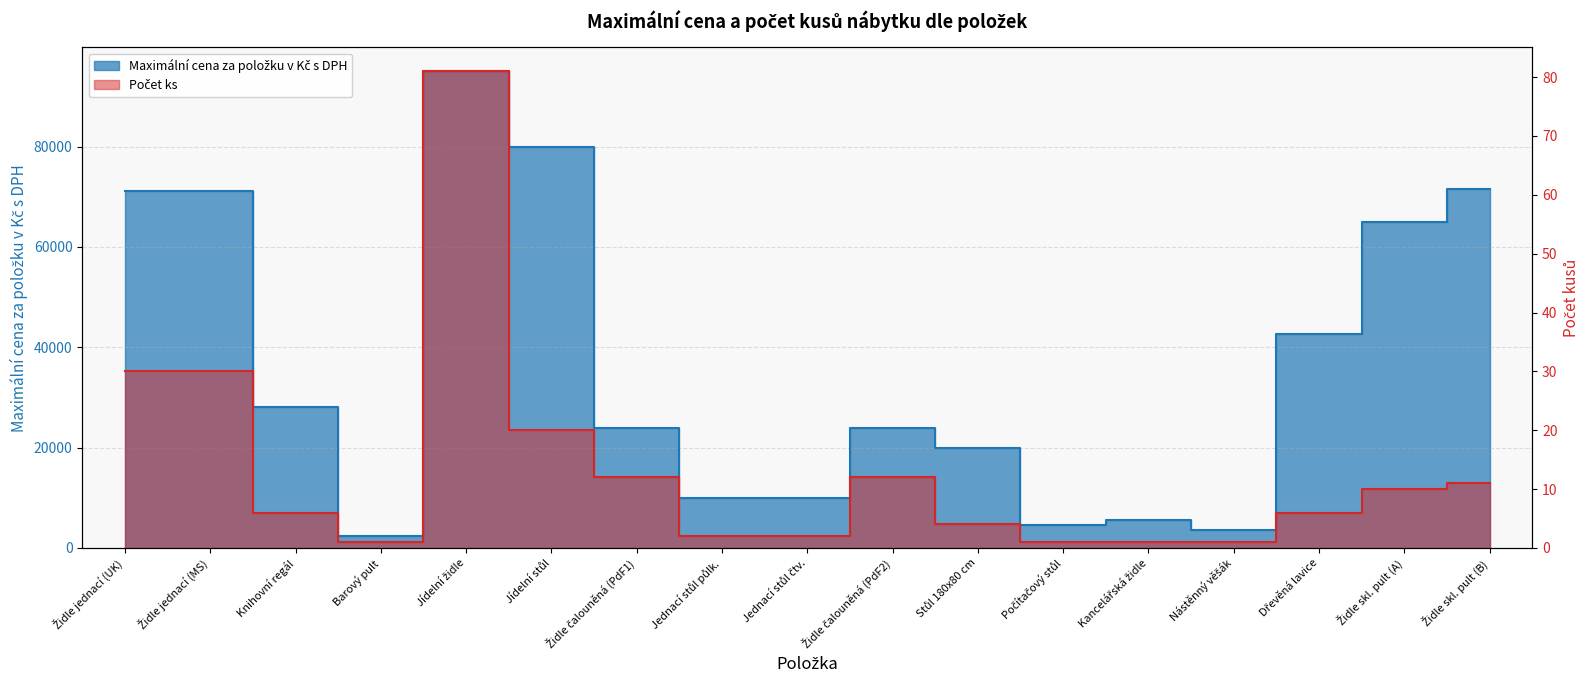

True or false: Počet ks and Maximální cena za položku v Kč s DPH cross at least once.

False